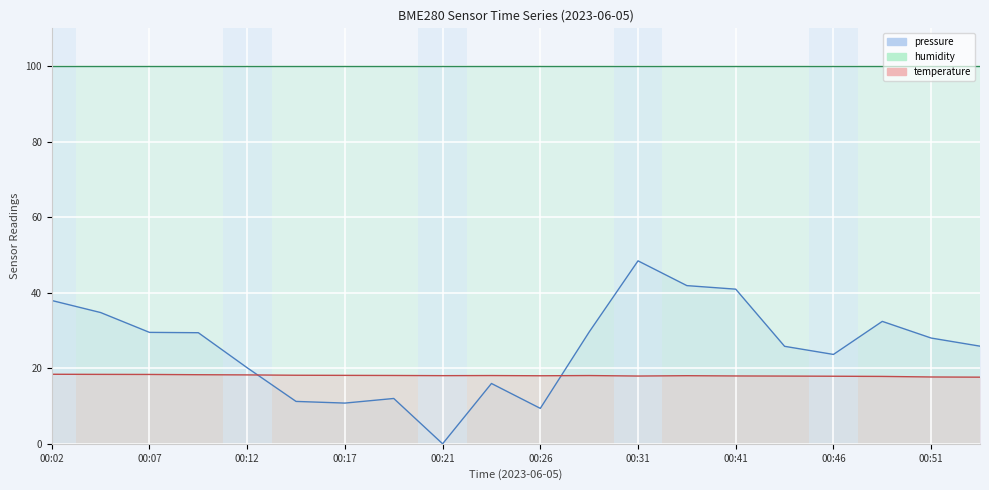

What is the value of the pressure point at the 15th from the left?

40.9